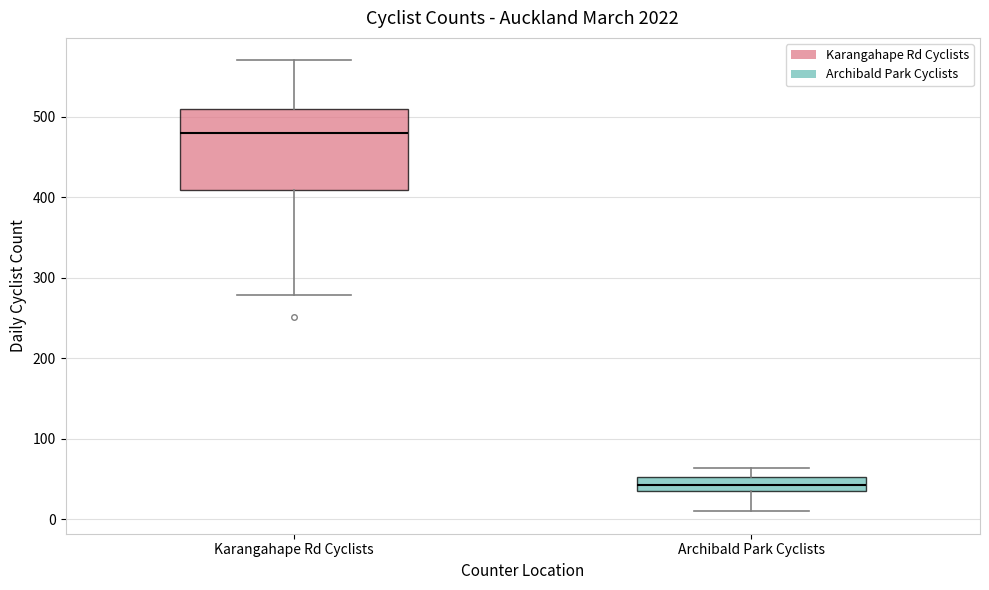

Where does the upper whisker of the box for Karangahape Rd Cyclists end on the y-axis? The values are not printed on the chart, so give them approximately, as read against the axis.

570